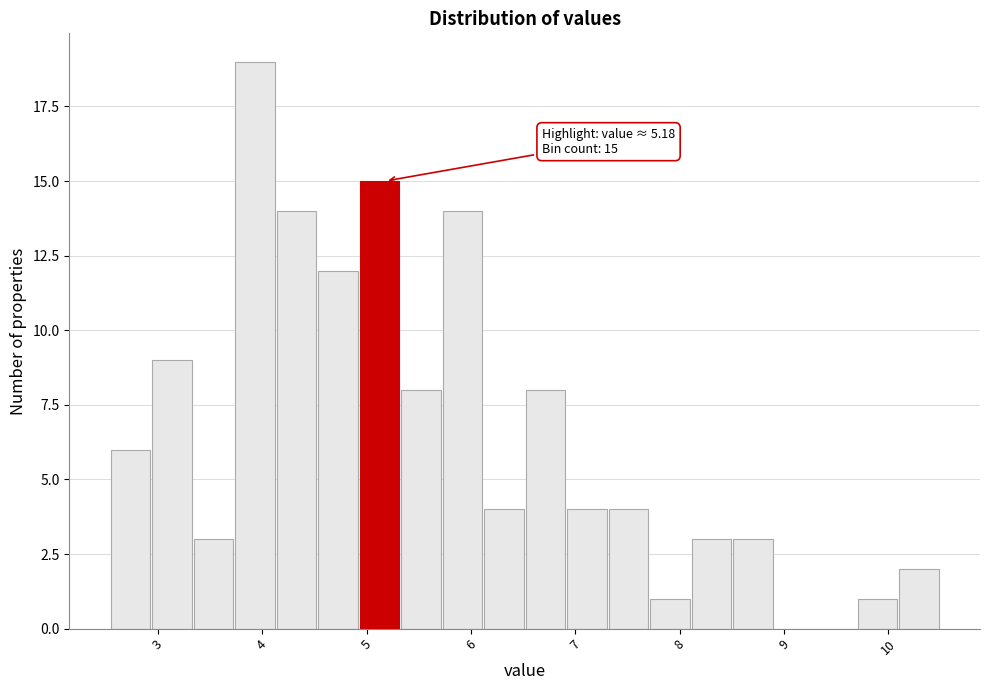

Around what value on the x-axis is the tallest bar? Give the approximate position of its centre, as read against the axis.

3.9